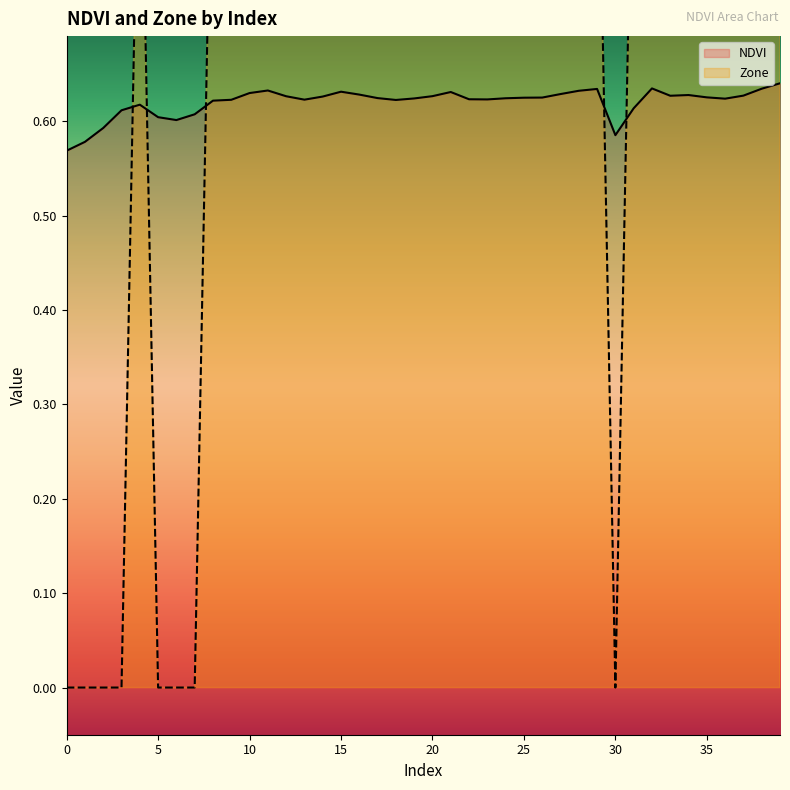

What is the lowest value of the NDVI series?

0.6